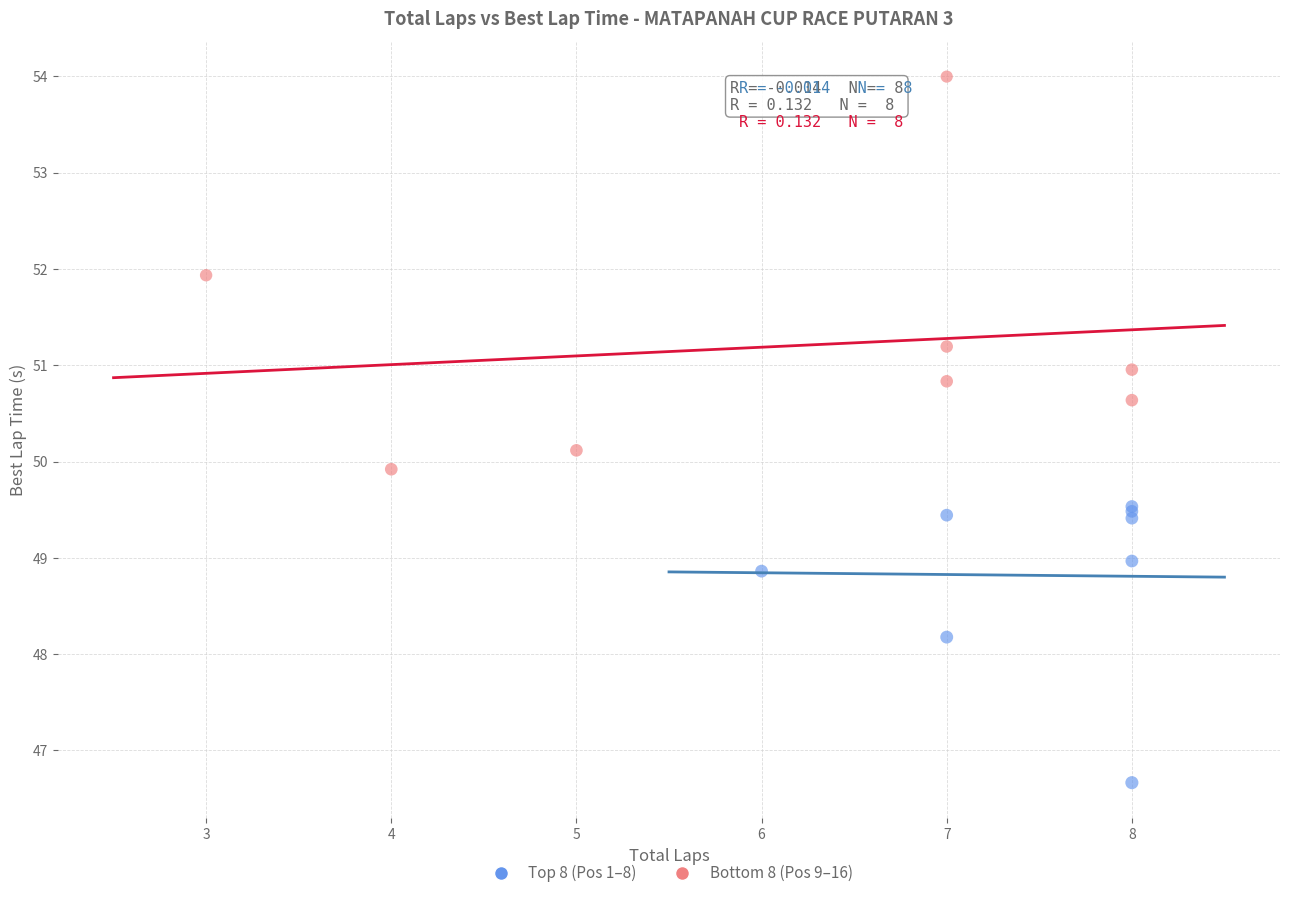

Which series has the widest spread of Y values?

Bottom 8 (Pos 9–16)